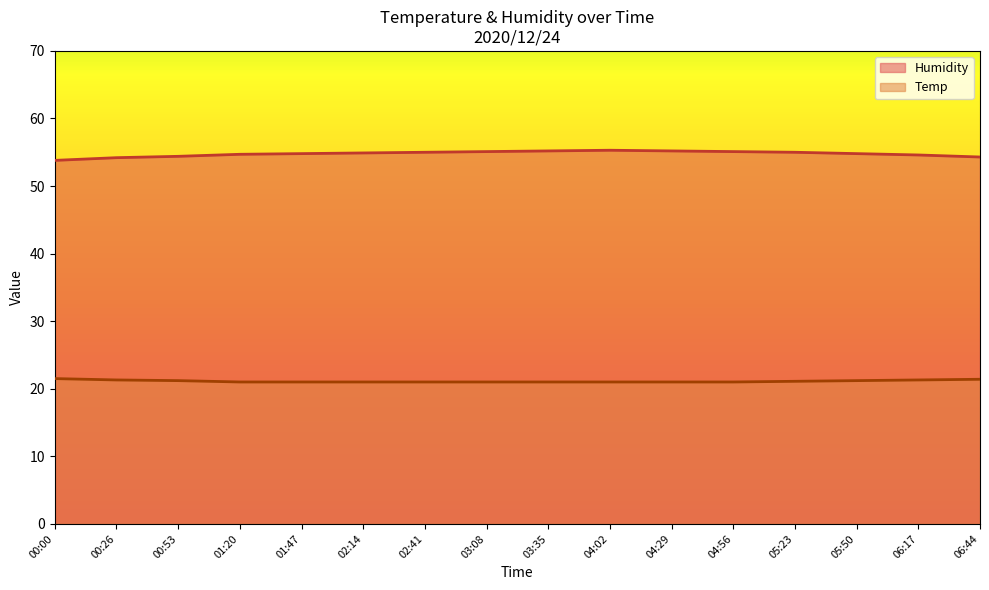

Which series has the largest range (max minus min)?

Humidity